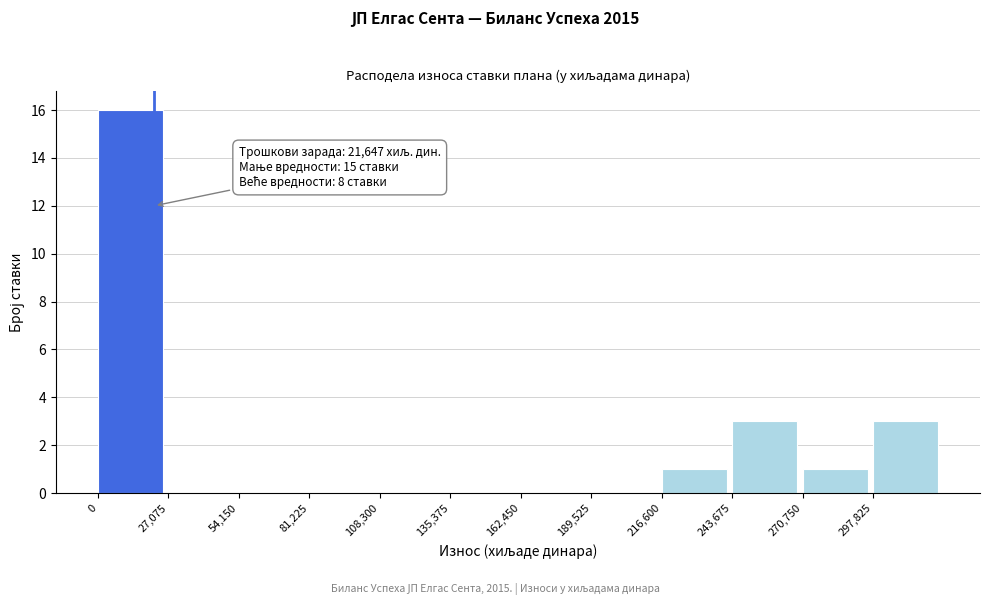

Which range on the x-axis has the tallest bar?

0 to 25000